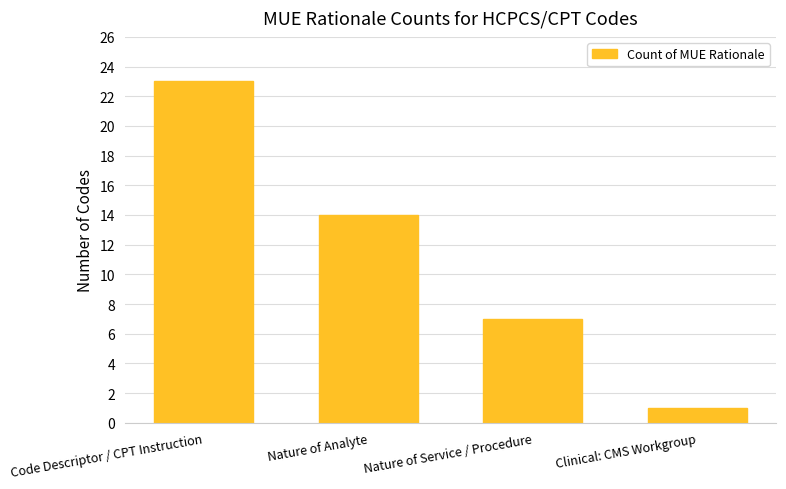

At which label does the data first exceed 14?

Code Descriptor / CPT Instruction